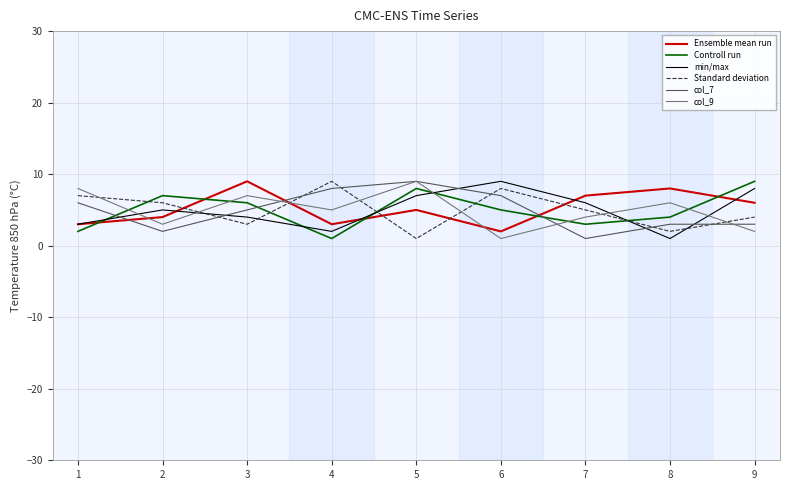

How many lines are shown in the chart?

6